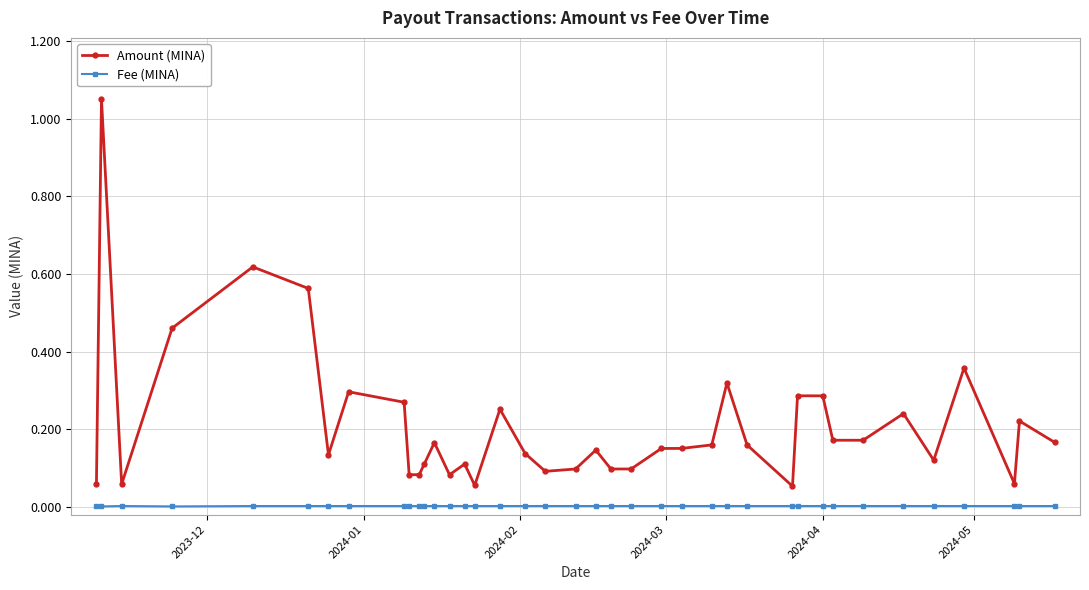

True or false: Amount (MINA) has more than 1 interior local peaks.

True